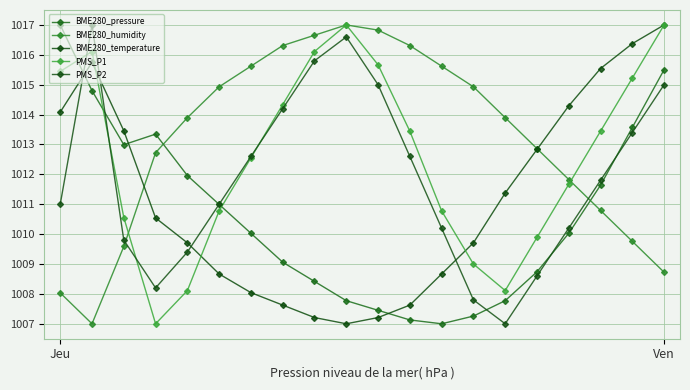

Reading left to right, transcribe all the data shown in this chart.

BME280_pressure: 1017.0	1014.8	1013.0	1013.3	1012.0	1011.0	1010.0	1009.1	1008.4	1007.8	1007.5	1007.1	1007.0	1007.3	1007.8	1008.7	1010.0	1011.6	1013.6	1015.5
BME280_humidity: 1008.0	1007.0	1009.6	1012.7	1013.9	1014.9	1015.6	1016.3	1016.7	1017.0	1016.8	1016.3	1015.6	1014.9	1013.9	1012.9	1011.8	1010.8	1009.8	1008.7
BME280_temperature: 1014.1	1015.8	1013.5	1010.5	1009.7	1008.7	1008.0	1007.6	1007.2	1007.0	1007.2	1007.6	1008.7	1009.7	1011.4	1012.8	1014.3	1015.5	1016.4	1017.0
PMS_P1: 1015.4	1016.1	1010.6	1007.0	1008.1	1010.8	1012.6	1014.3	1016.1	1017.0	1015.7	1013.4	1010.8	1009.0	1008.1	1009.9	1011.7	1013.4	1015.2	1017.0
PMS_P2: 1011.0	1017.0	1009.8	1008.2	1009.4	1011.0	1012.6	1014.2	1015.8	1016.6	1015.0	1012.6	1010.2	1007.8	1007.0	1008.6	1010.2	1011.8	1013.4	1015.0